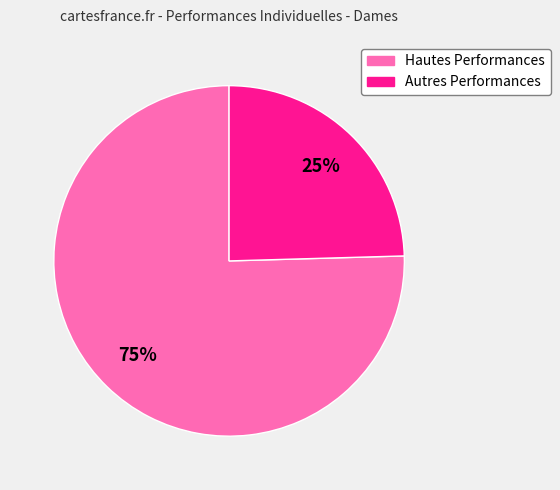

To the nearest percent, what is the average slice percentage?

50%